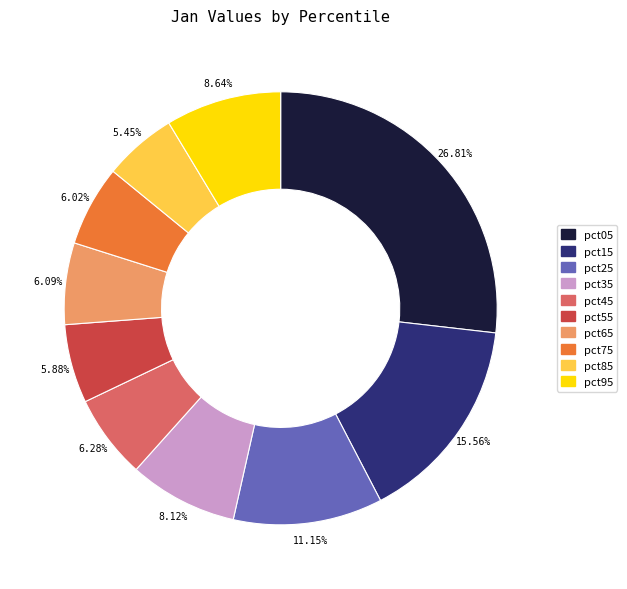

The pct55 slice represents 1% of the pie. True or false?

False